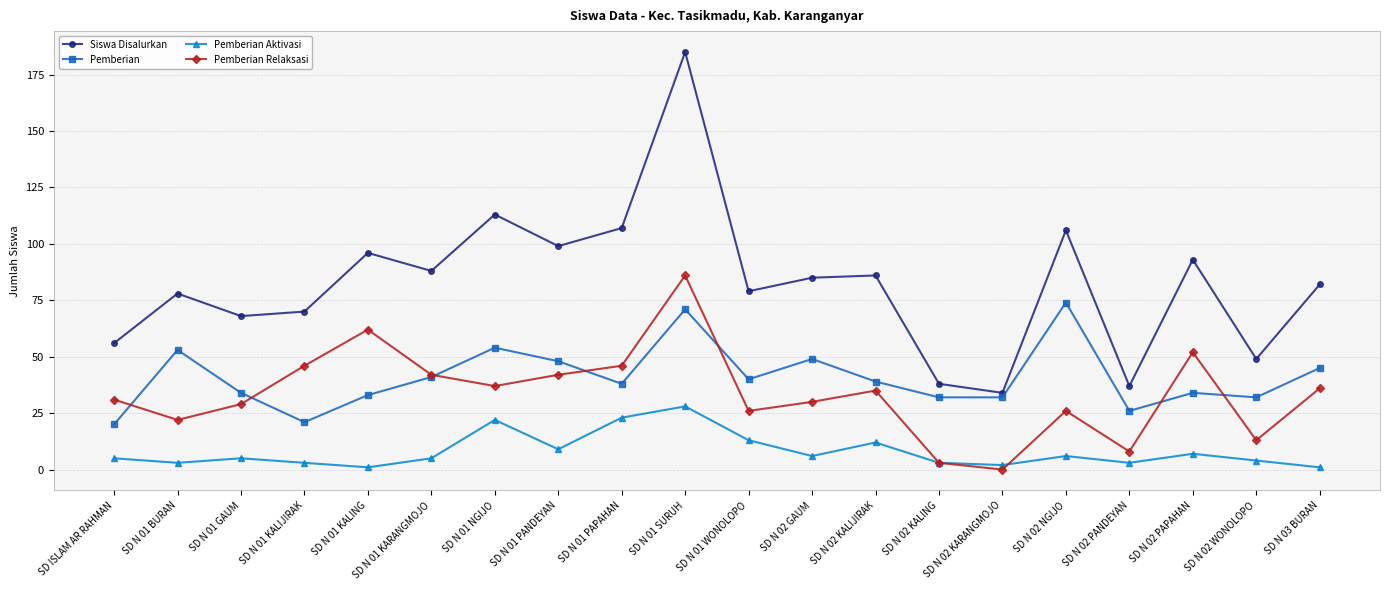

Is it true that Pemberian equals 49 at SD N 02 NGIJO?

False